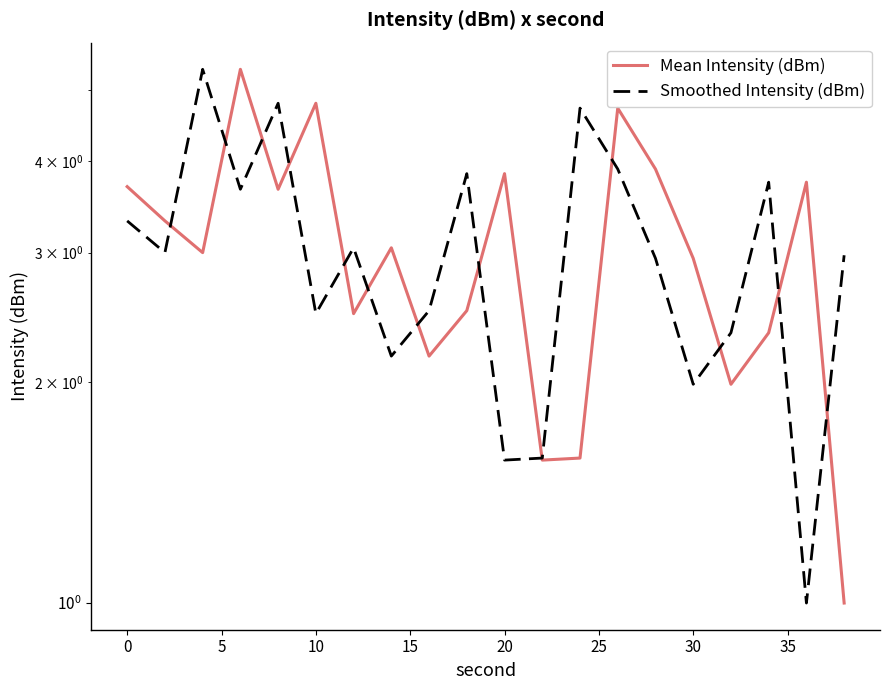

Which series has the largest range (max minus min)?

Mean Intensity (dBm)